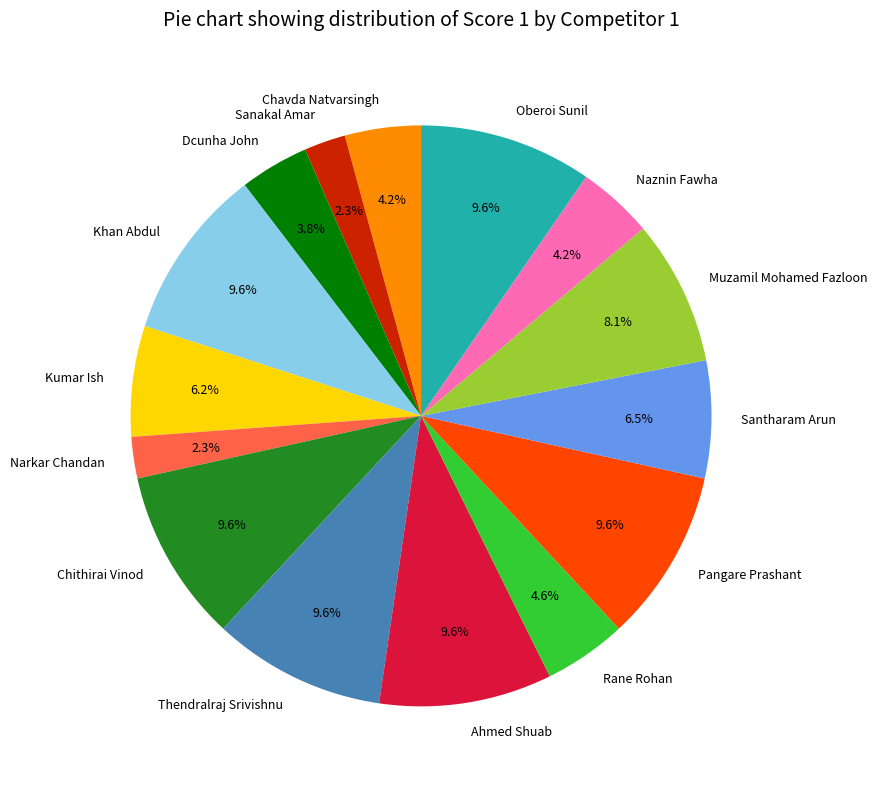

The Muzamil Mohamed Fazloon slice represents 8% of the pie. True or false?

True